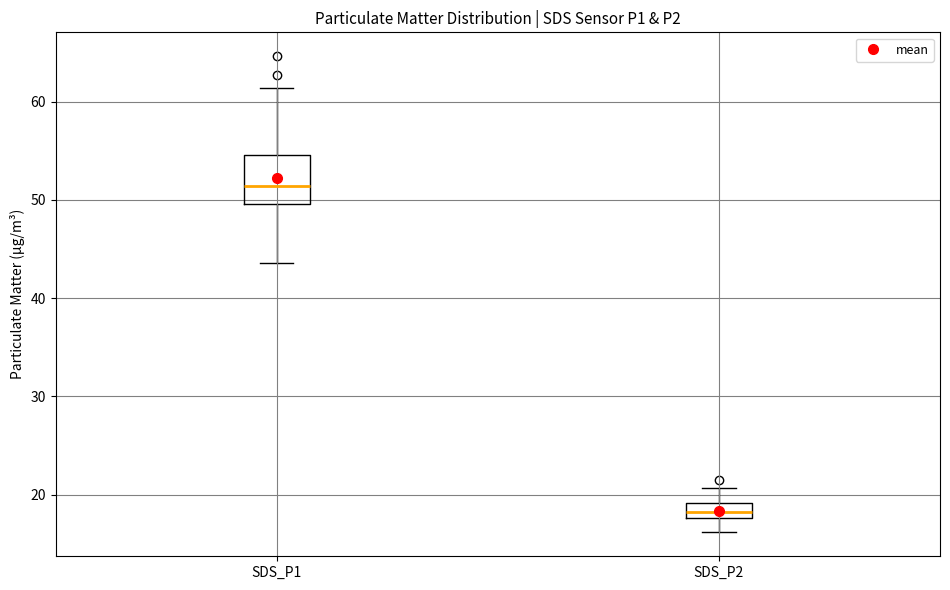

Reading left to right, read every box against the y-axis: the position of its median line, the range the box covers, and the ends of its whiskers. The values are not printed on the chart, so give them approximately, as read against the axis.

SDS_P1: median 51, box 50 to 55, whiskers 44 to 61
SDS_P2: median 18 (inside the box), box 18 to 19, whiskers 16 to 21